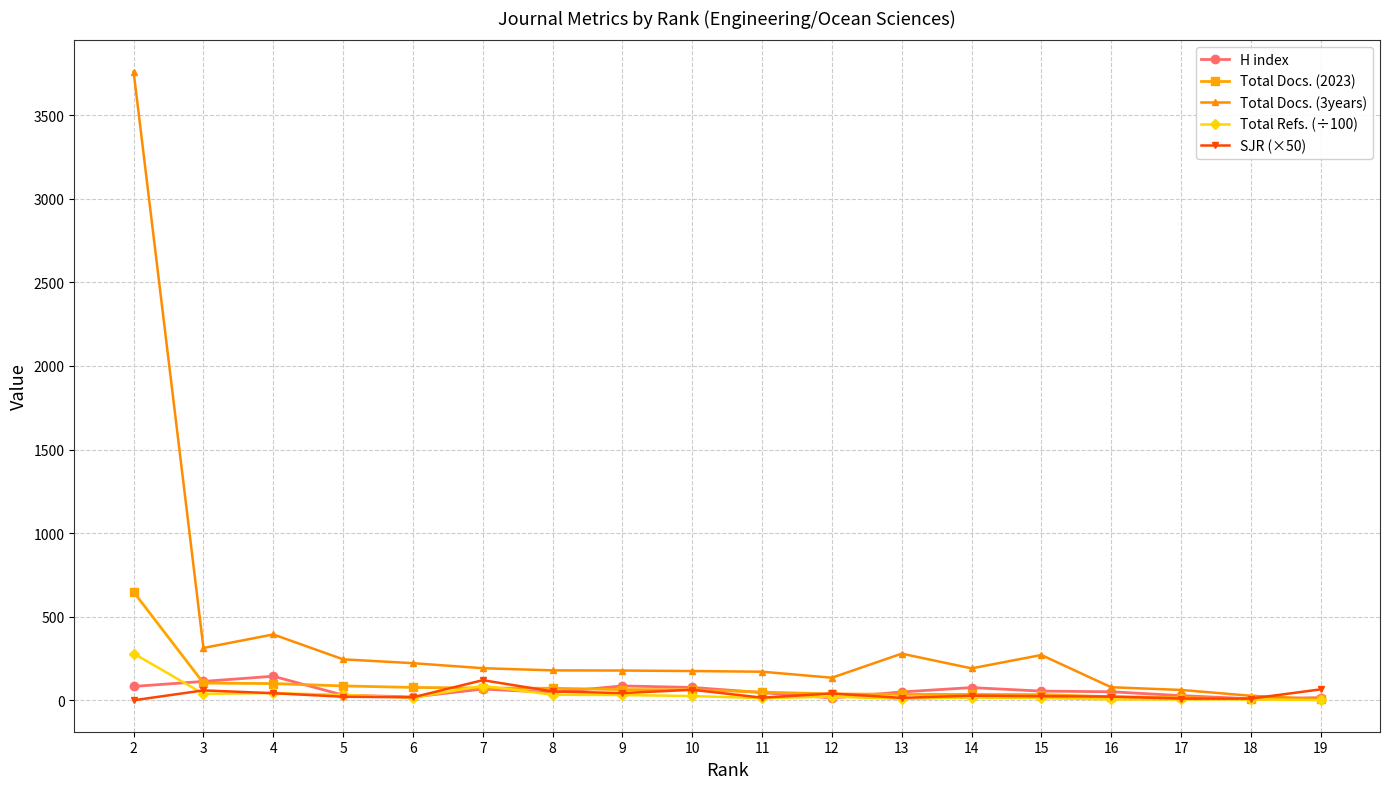

What is the greatest value displayed?

3760.0